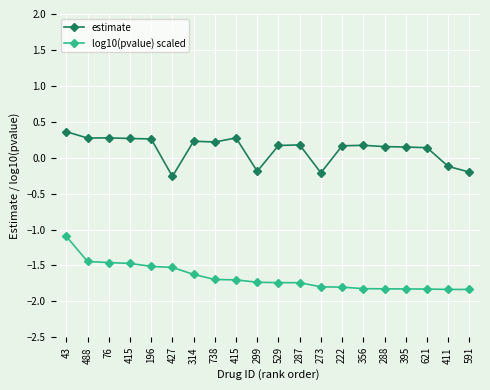

What is the label of the 17th point from the right?

415